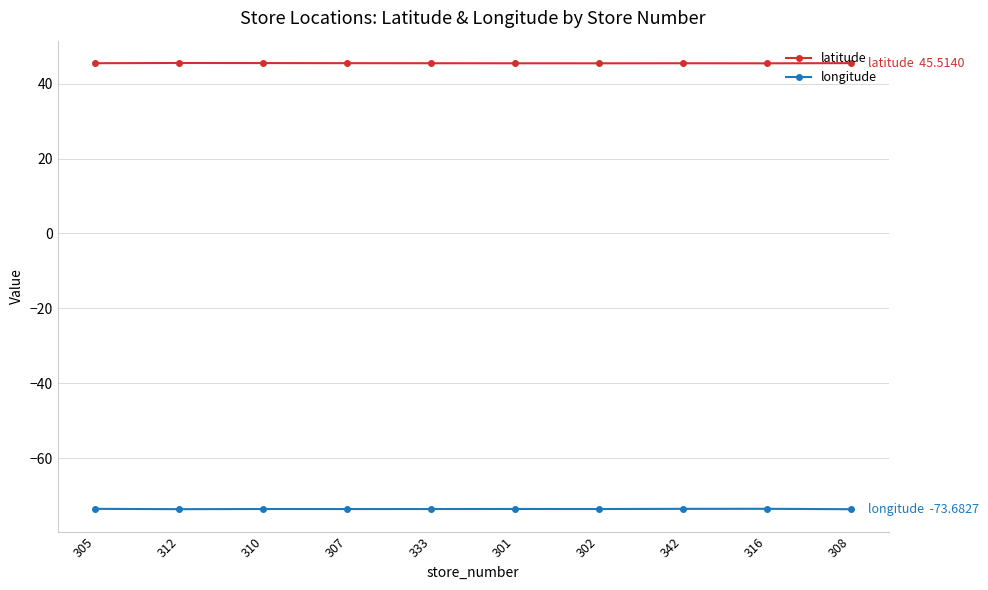

Is it true that latitude equals 45.5 at 342?

True